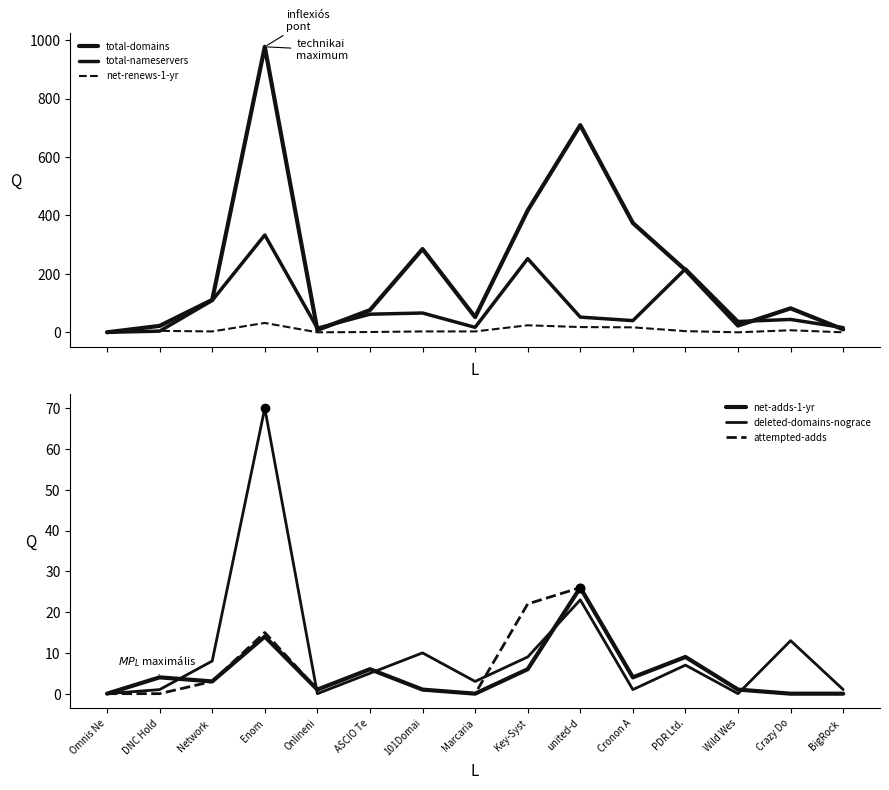

Which label corresponds to the smallest value in the chart?

Omnis Ne